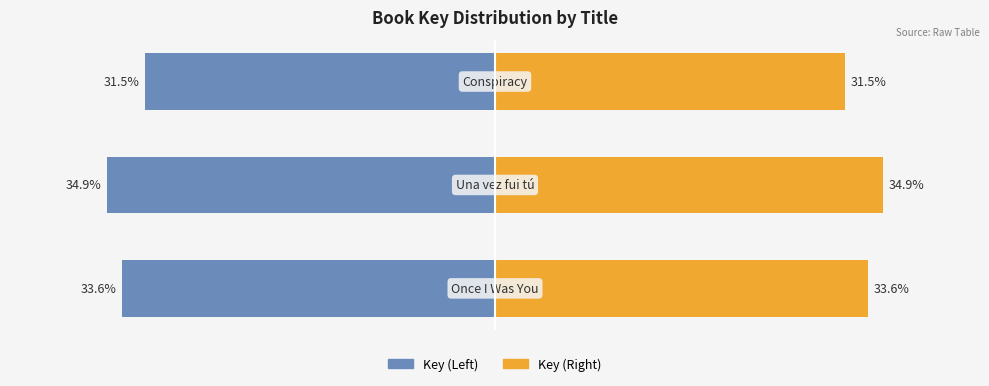

What is the maximum value shown in the chart?

34.9